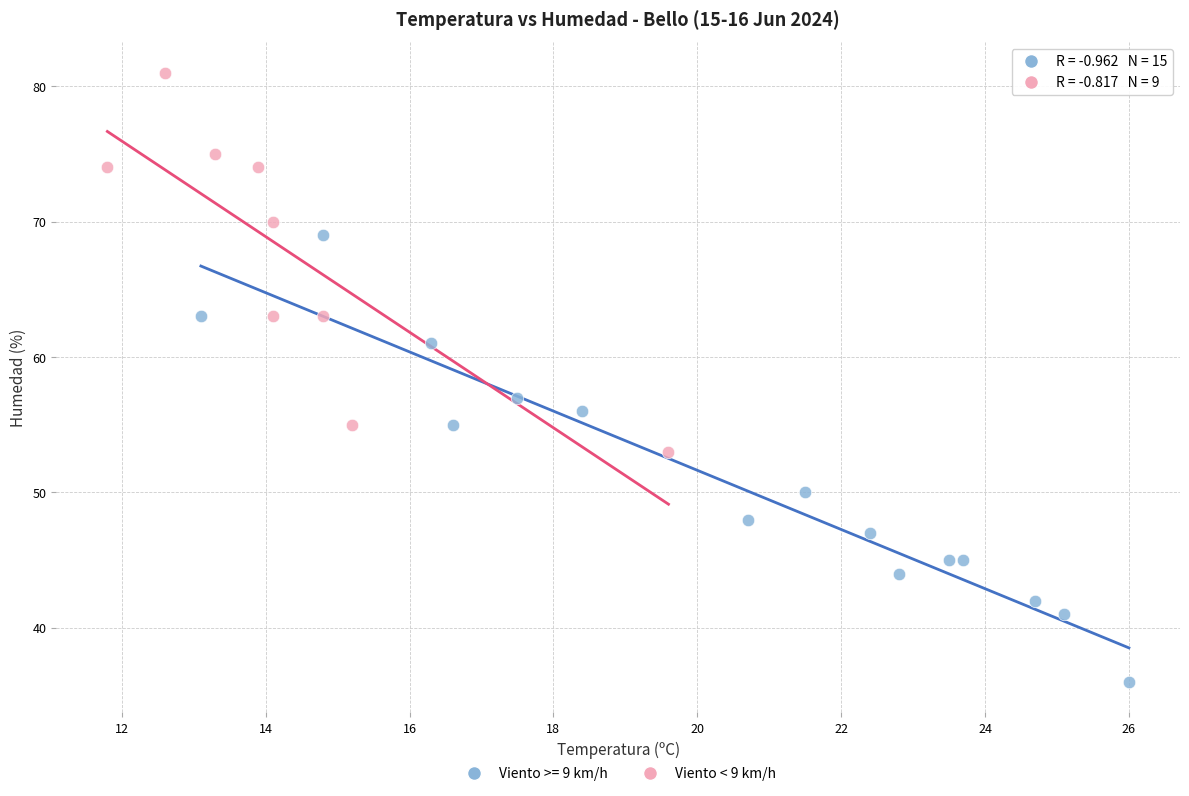

Which series has the widest spread of Y values?

Viento >= 9 km/h